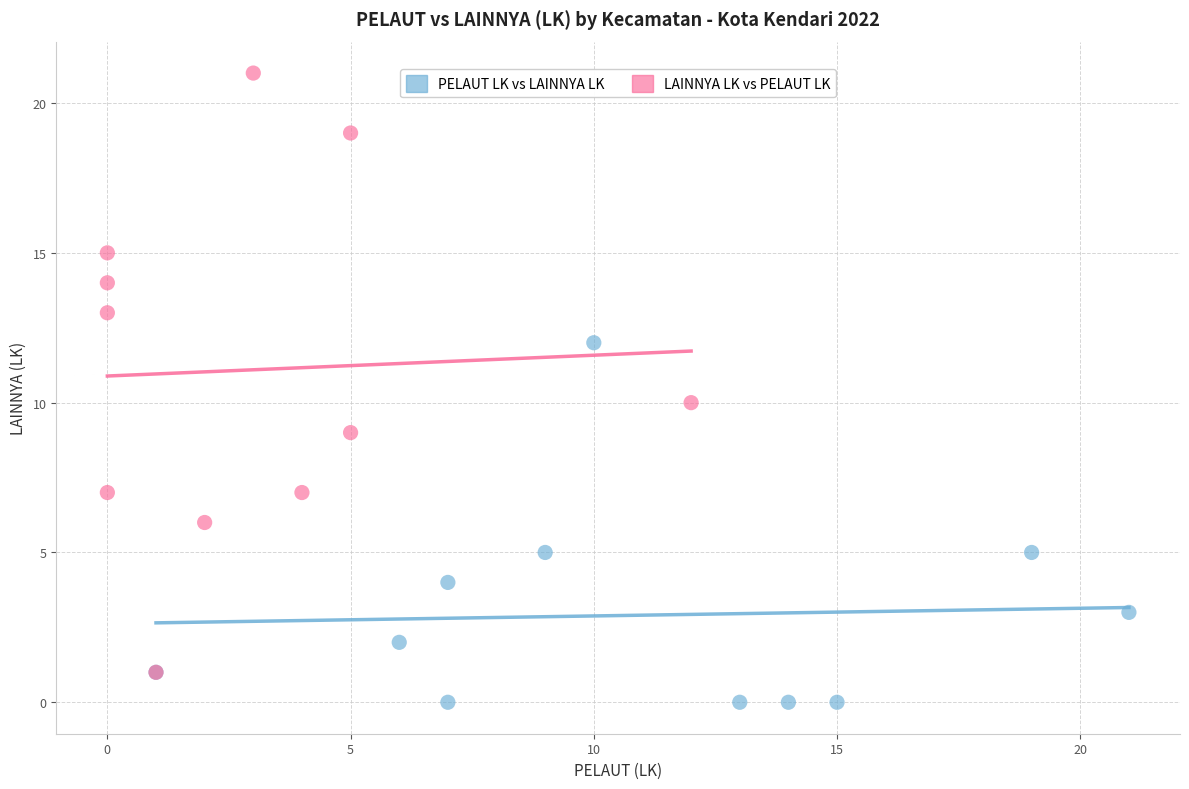

Which series reaches the maximum Y coordinate?

LAINNYA LK vs PELAUT LK